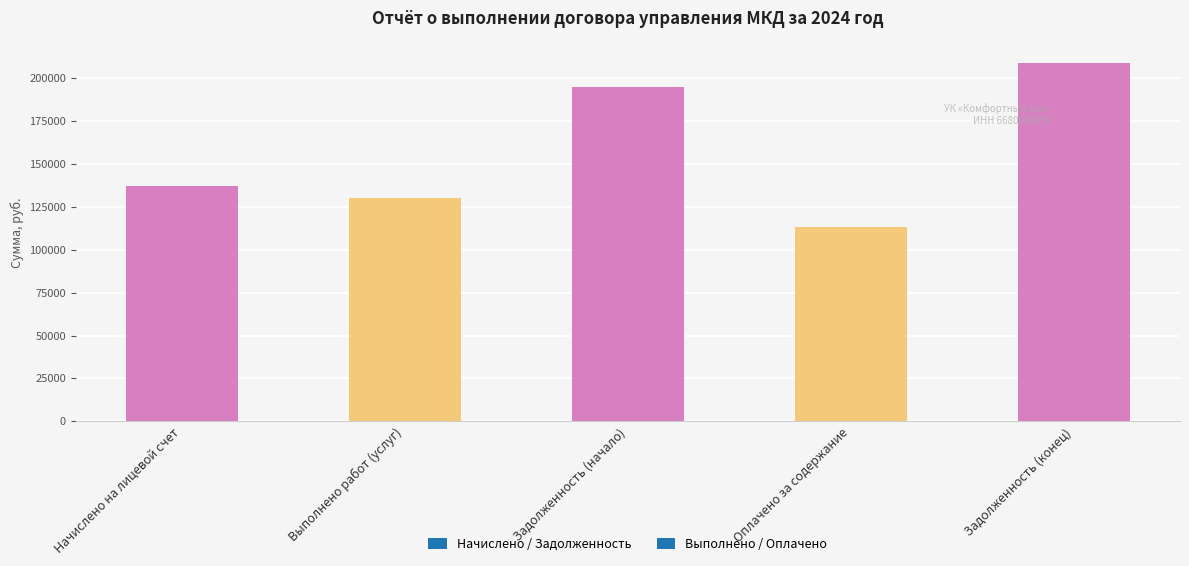

How many data points are less than 137024?

2